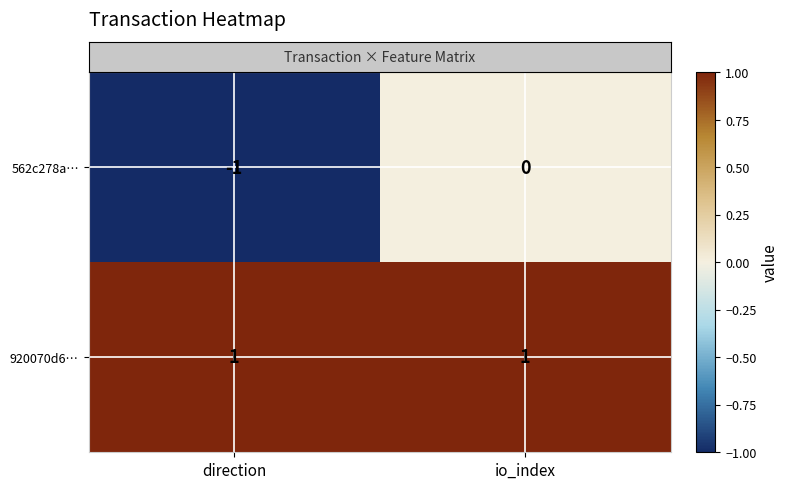

What is the total value across all series at io_index?

1